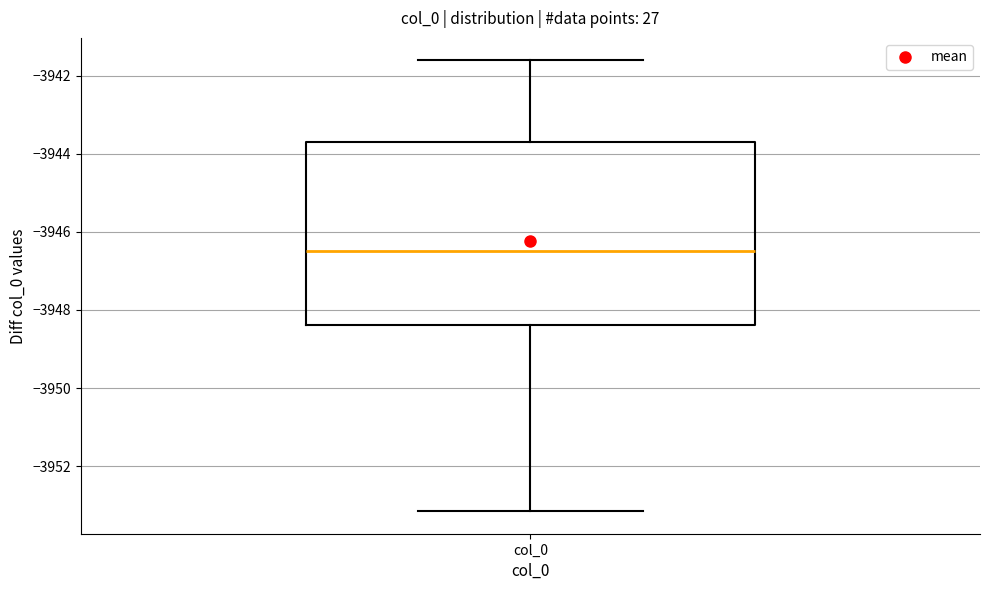

Read this box plot against the y-axis: the position of the median line, the range covered by the box, and the ends of both whiskers. The values are not printed on the chart, so give them approximately, as read against the axis.

median -3946.6, box -3948.4 to -3943.6, whiskers -3953.2 to -3941.6